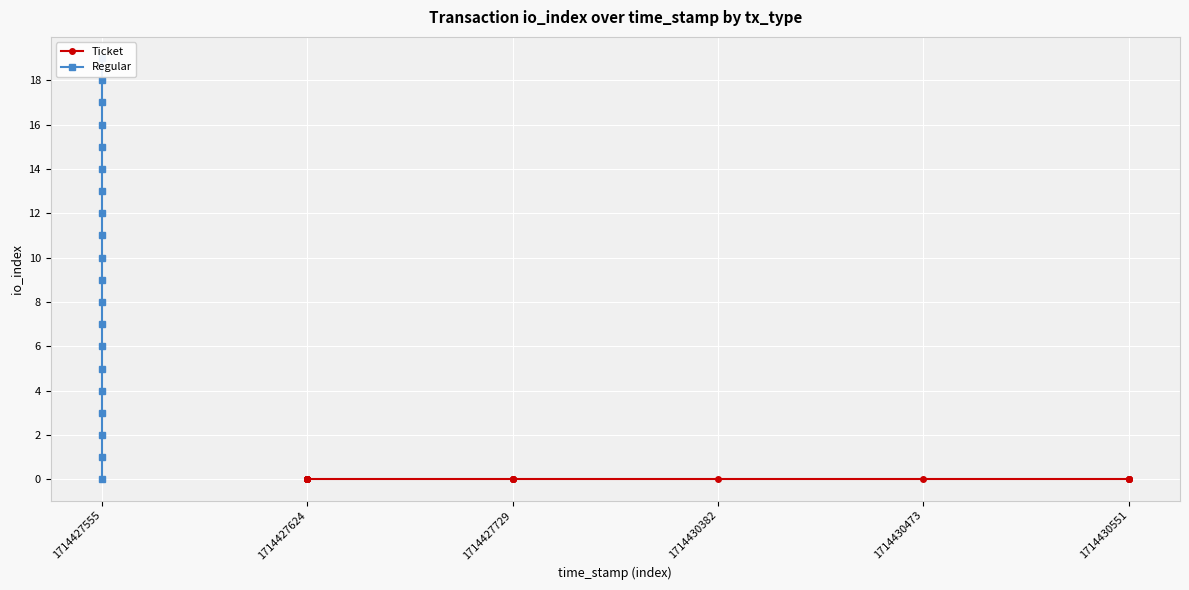

How many lines are shown in the chart?

2